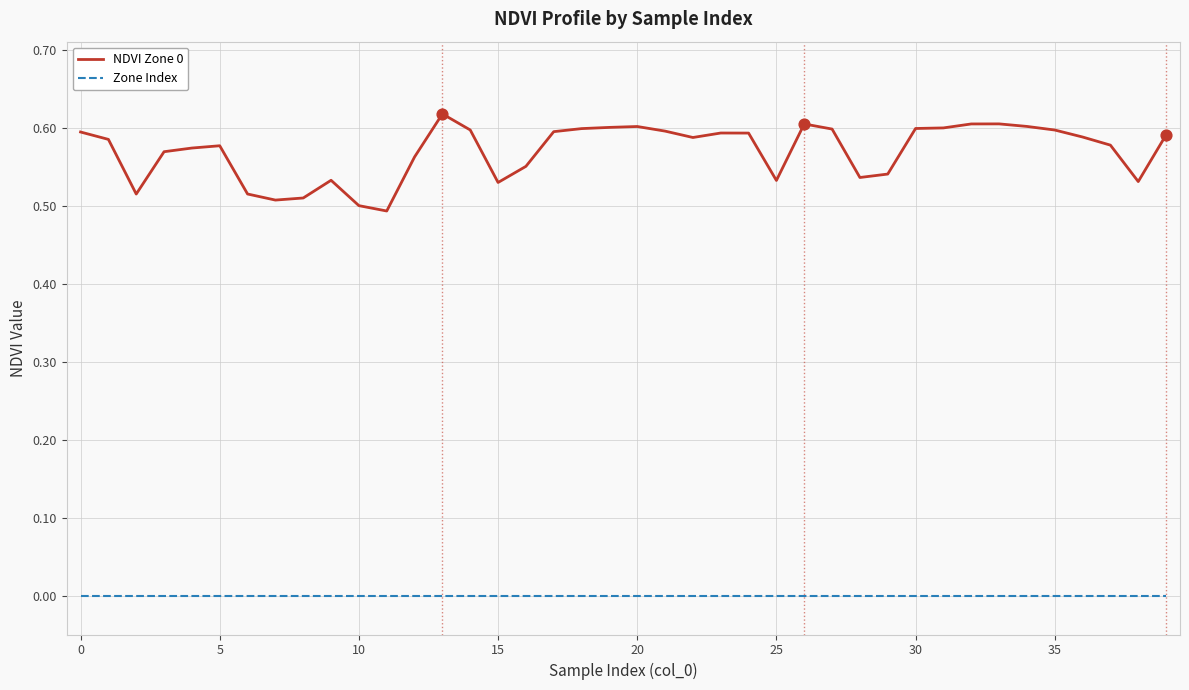

At how many categories does at least one series exceed 0?

40